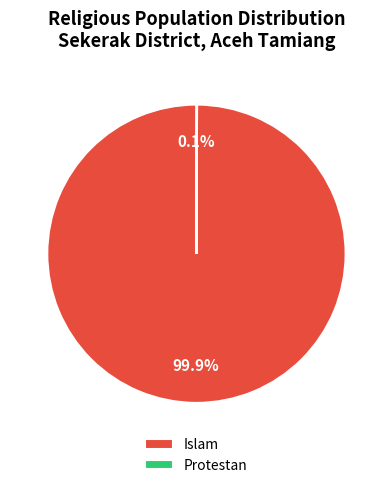

To the nearest percent, what is the difference between the largest and smallest slice percentages?

100%